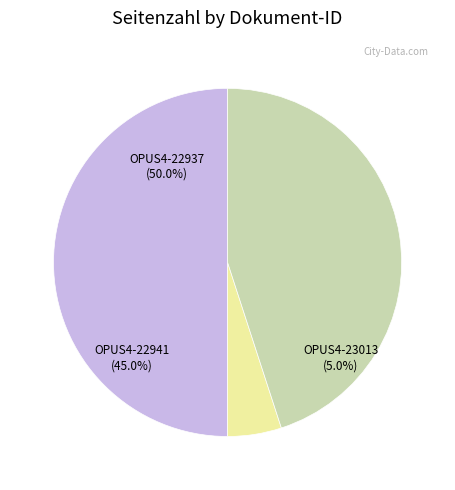

To the nearest percent, what is the combined percentage of OPUS4-22941 and OPUS4-22937?

95%